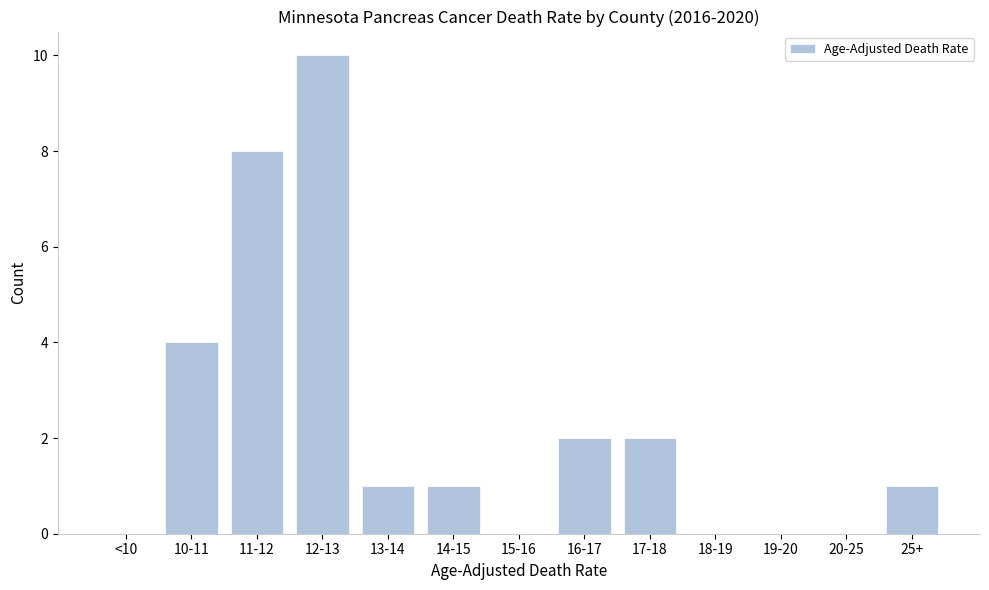

Reading right to left, transcribe all the data shown in this chart.

25+=1	20-25=0	19-20=0	18-19=0	17-18=2	16-17=2	15-16=0	14-15=1	13-14=1	12-13=10	11-12=8	10-11=4	<10=0